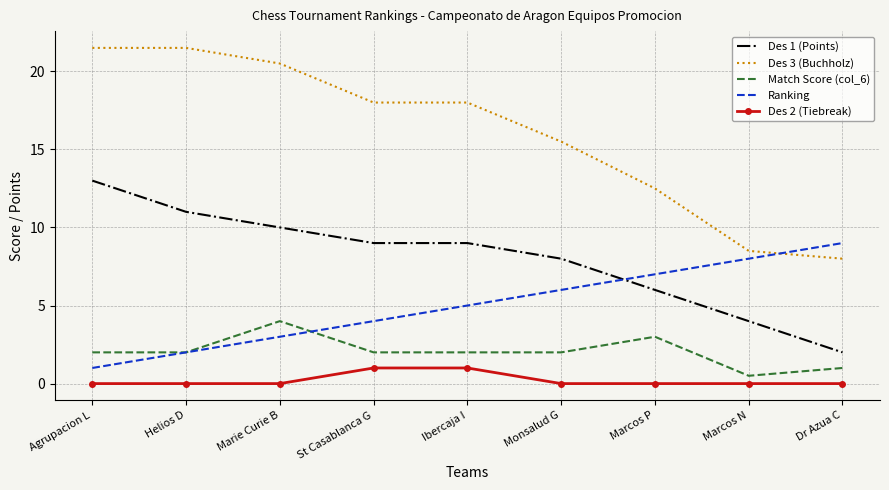

Count the number of data series in this chart.

5